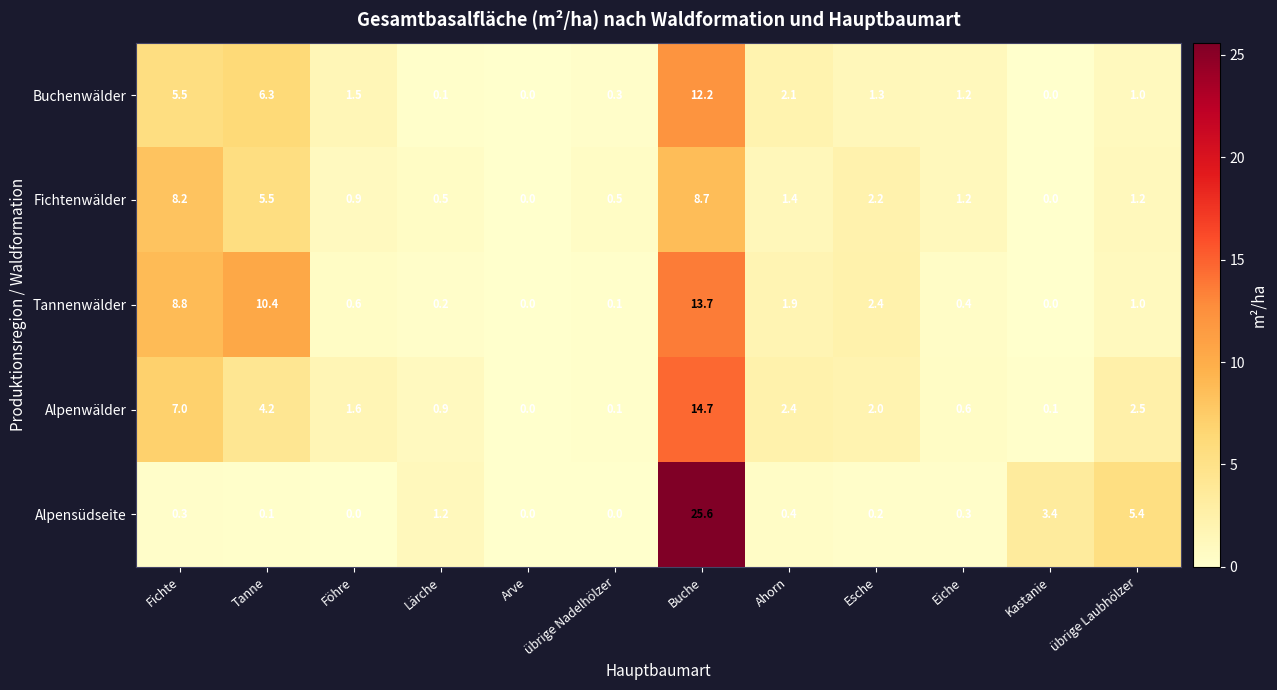

Where does the Fichtenwälder series first go above 1?

Fichte